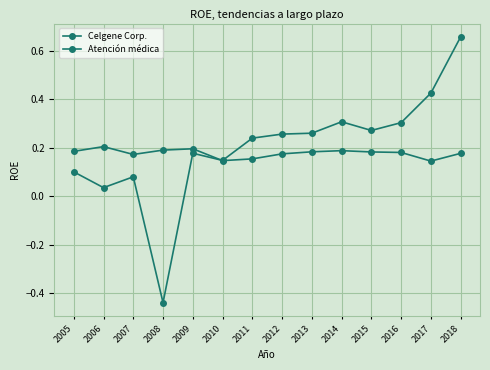

The Atención médica series shows 0.1 at 2014. True or false?

False